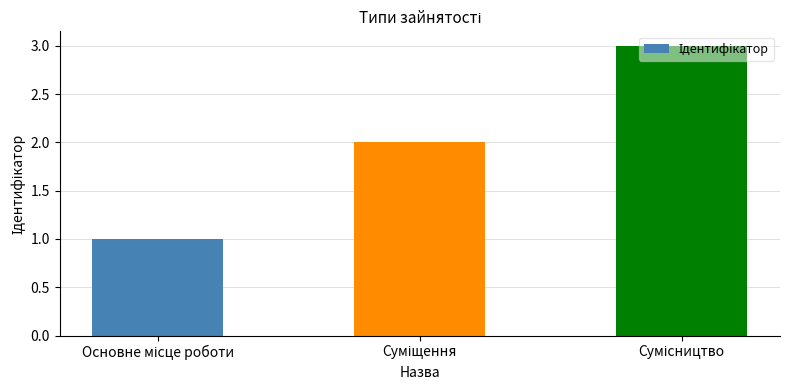

What is the sum of all values?

6